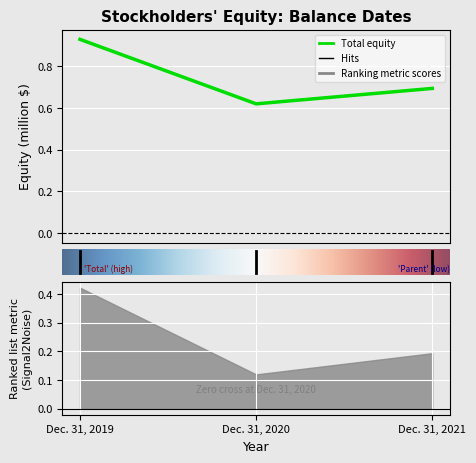

The chart shows a value of 0.6 at Dec. 31, 2020. True or false?

True